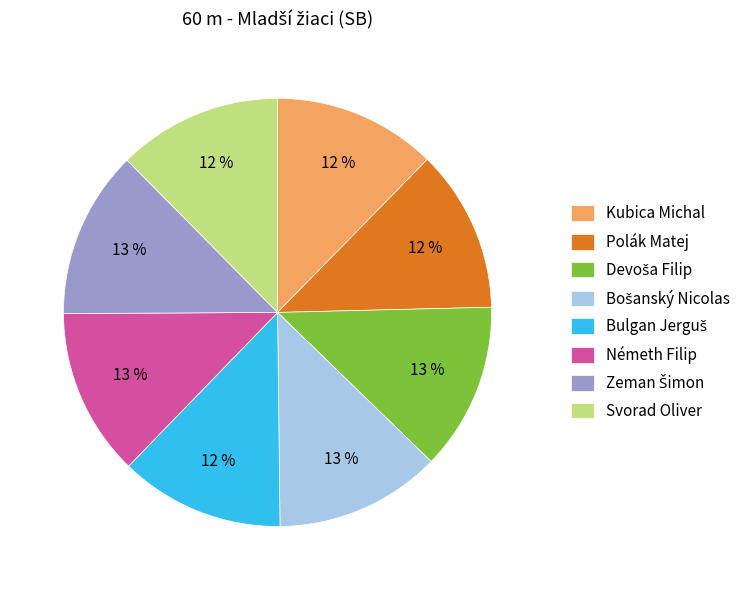

Does Svorad Oliver account for over 50% of the chart?

No